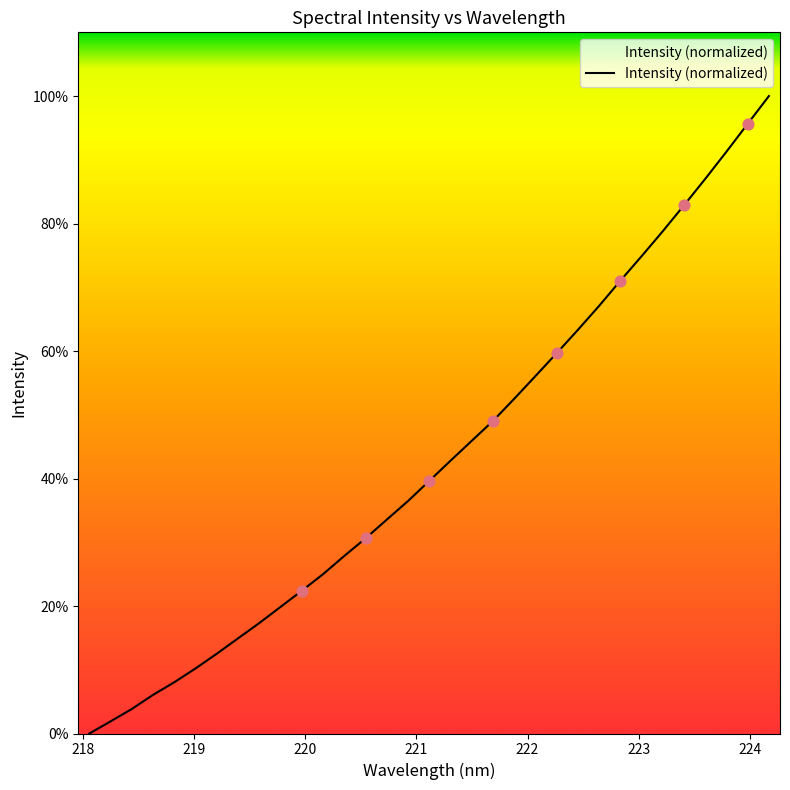

What is the difference between the maximum and minimum values?

100.0